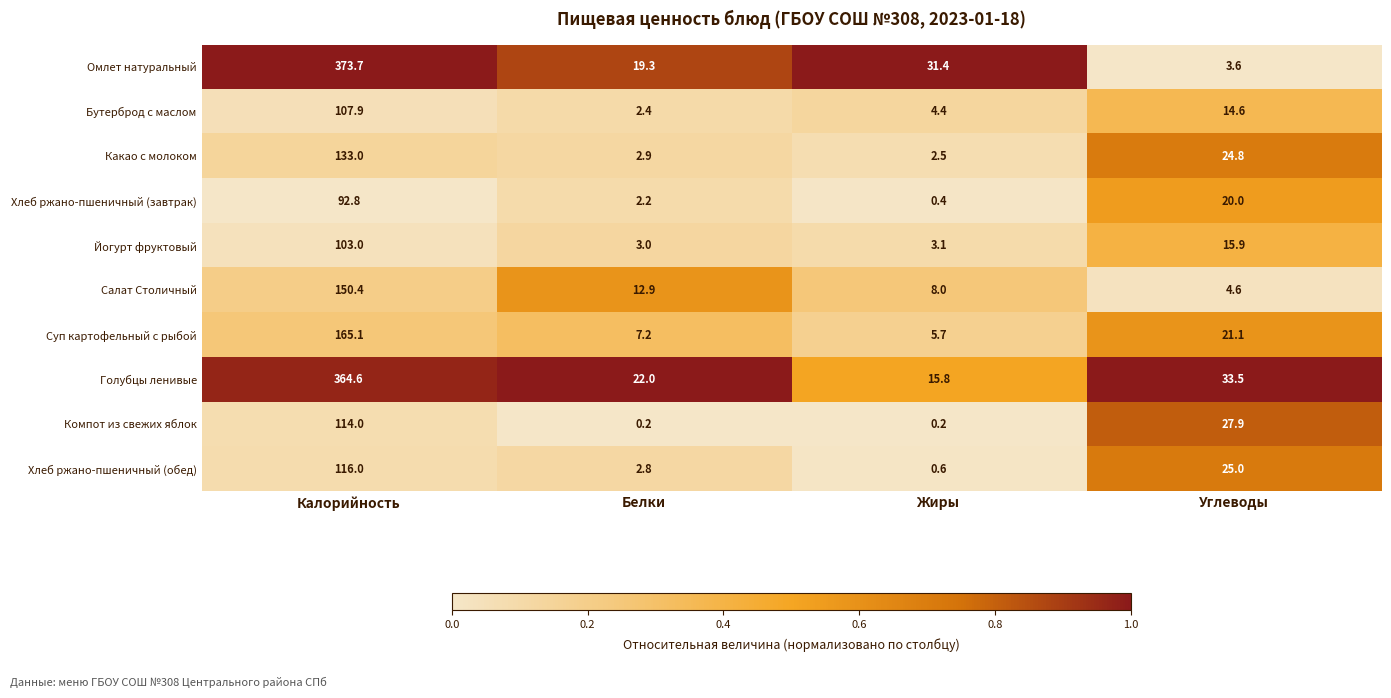

Where is Какао с молоком nearest to the value 67?

Углеводы